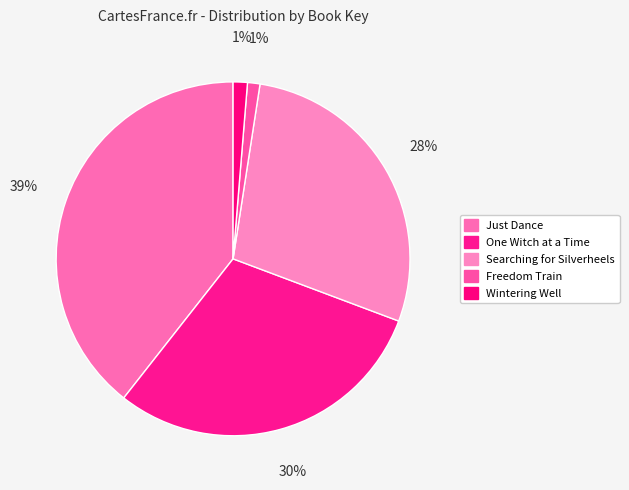

What percentage is the Wintering Well slice, to the nearest percent?

1%